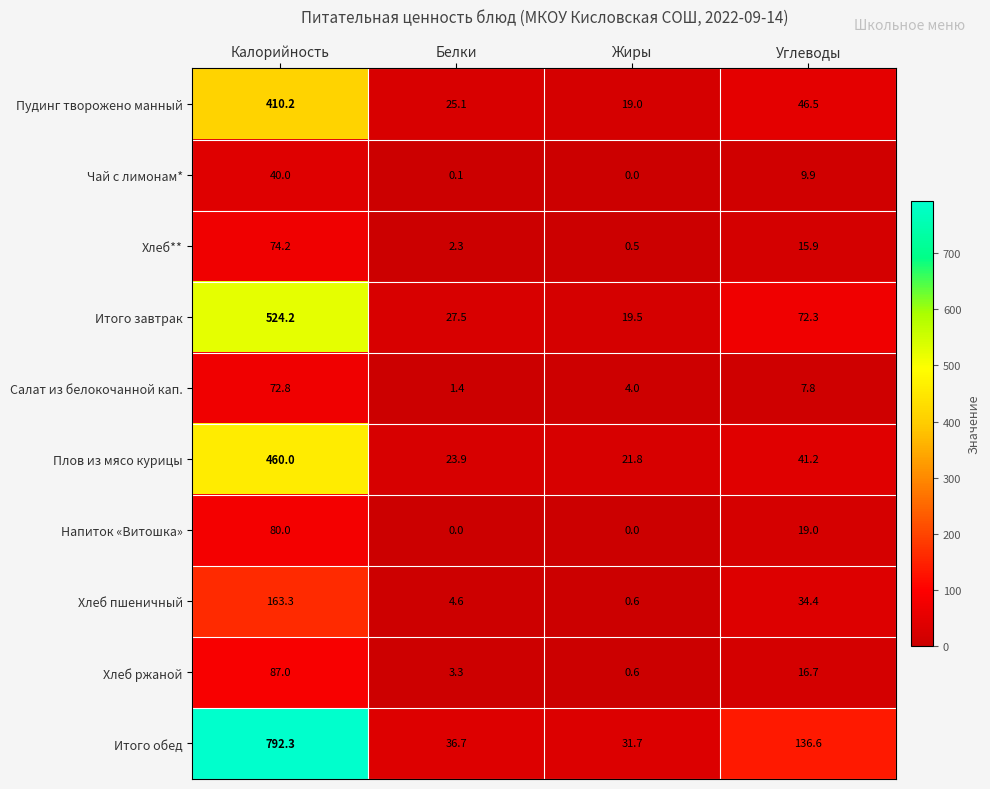

At how many categories does at least one series exceed 712?

1